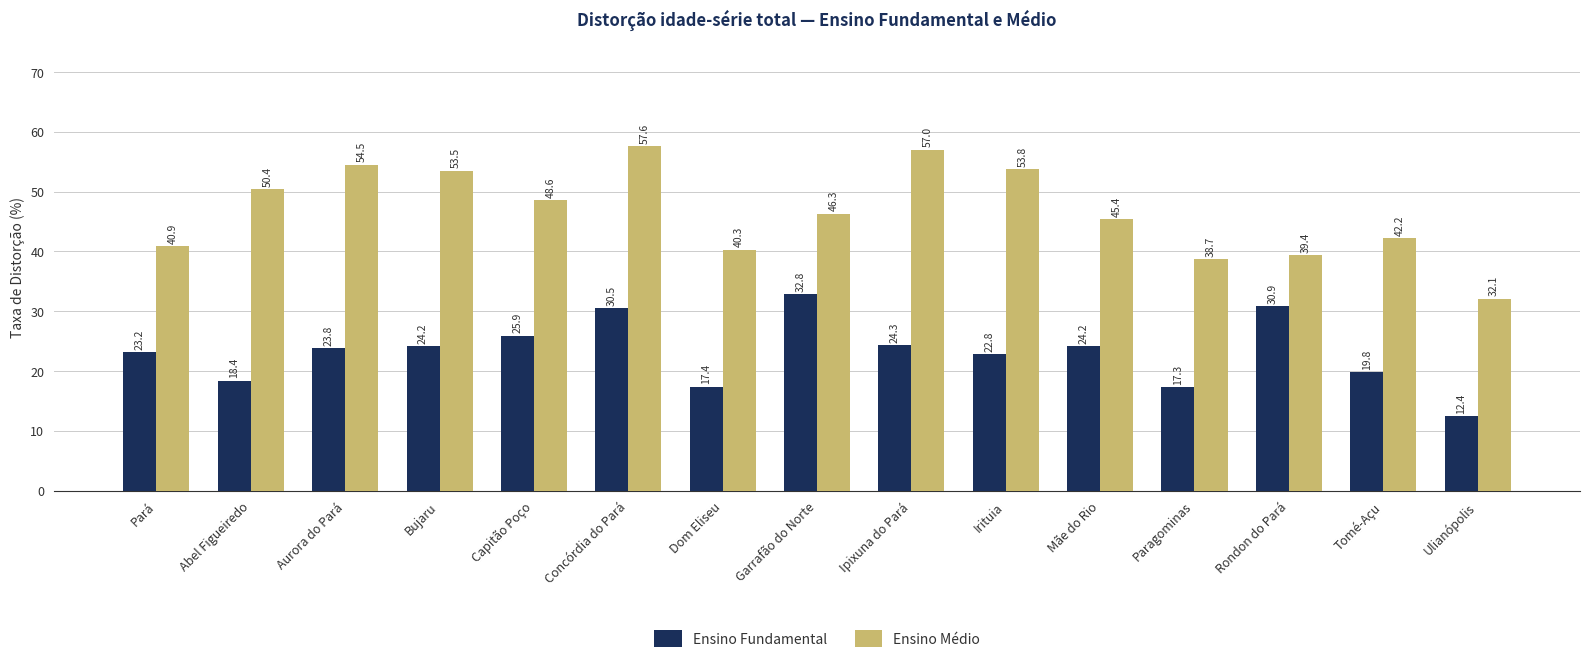

List the series in order of their overall mean, lowest first.

Ensino Fundamental, Ensino Médio